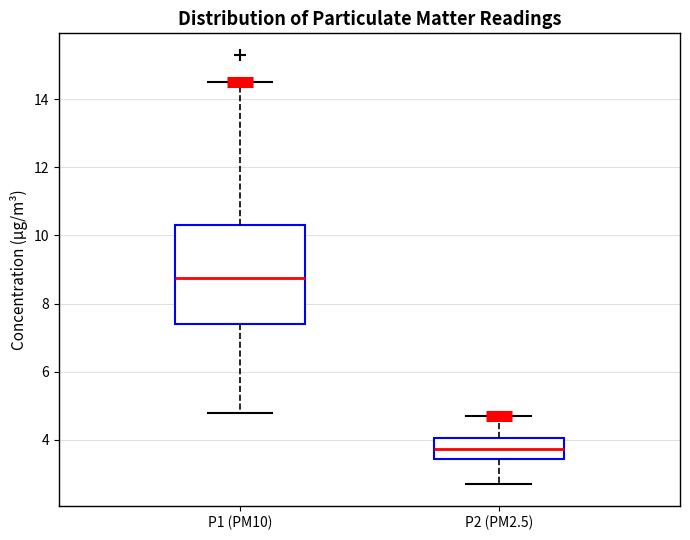

Which box is the tallest, from its lower edge to its upper edge?

P1 (PM10)